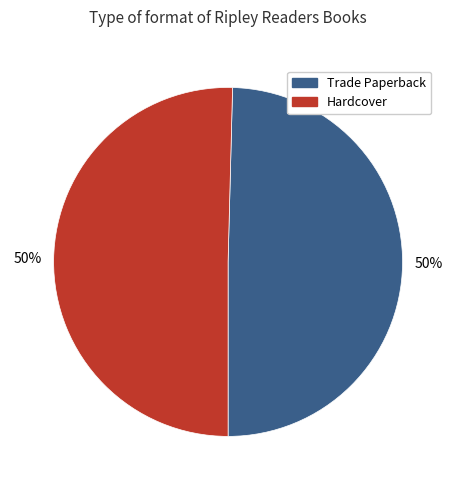

To the nearest percent, what is the combined percentage of Hardcover and Trade Paperback?

100%